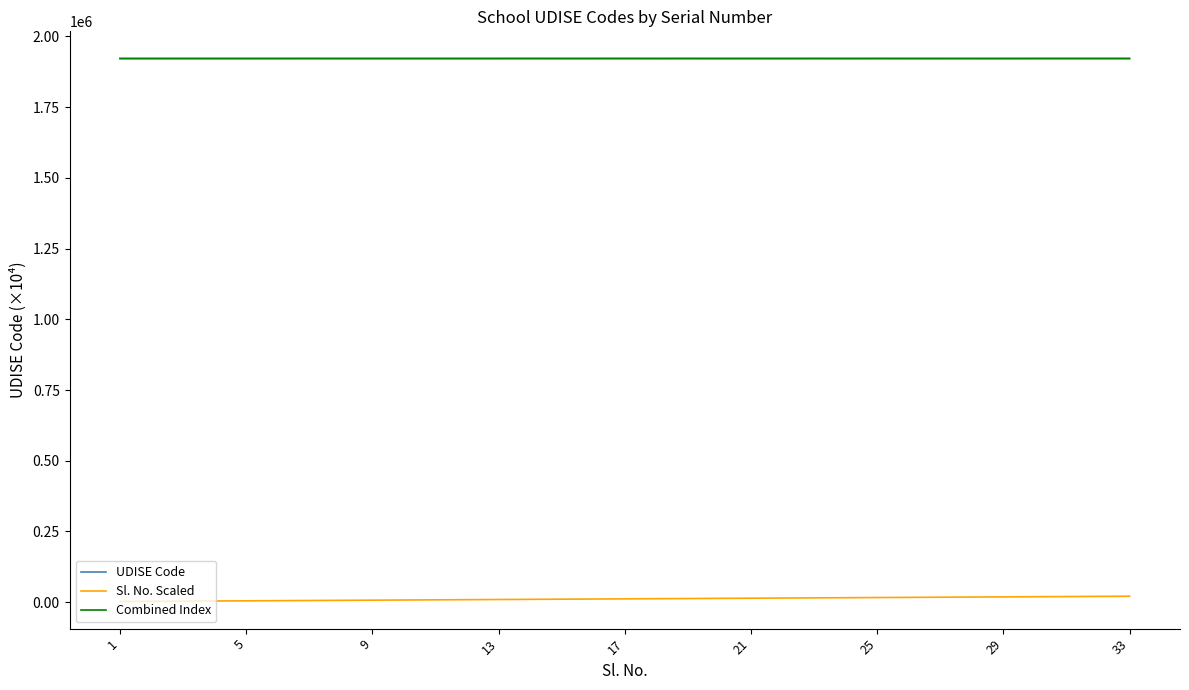

True or false: Sl. No. Scaled and UDISE Code intersect in this chart.

False